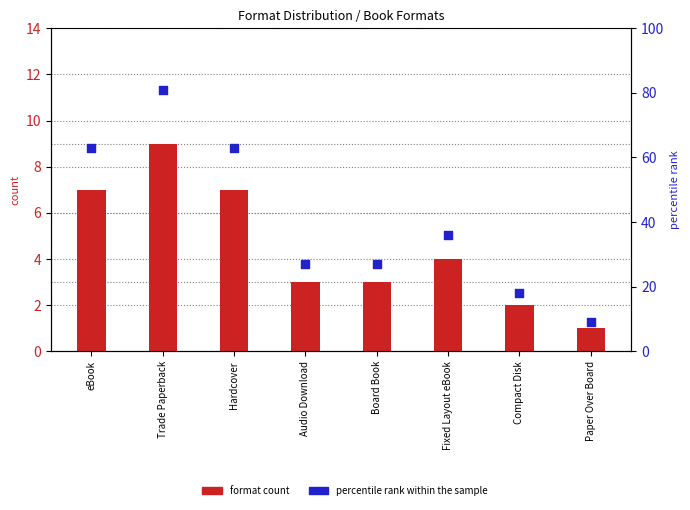

Which series has the widest spread of Y values?

percentile rank within the sample